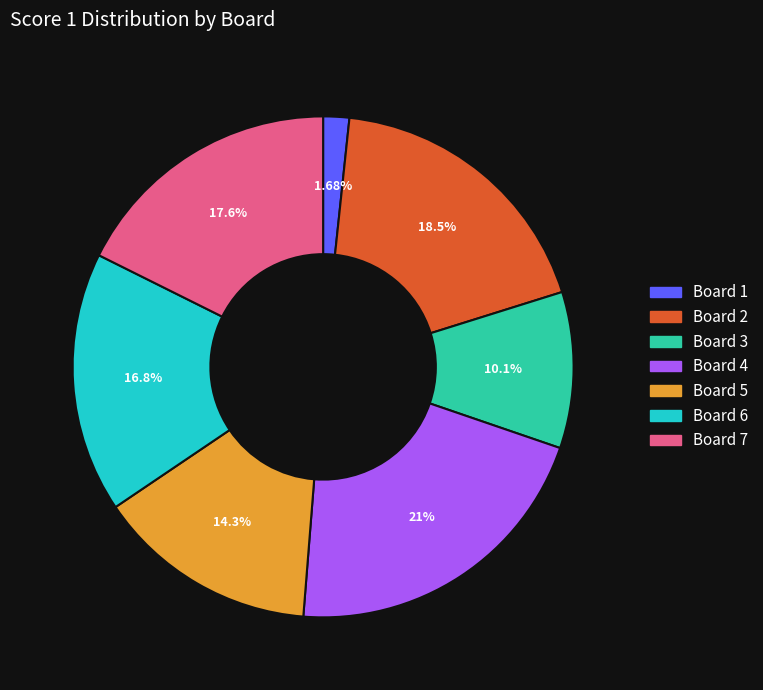

Is it true that Board 2 is 18% of the pie?

True